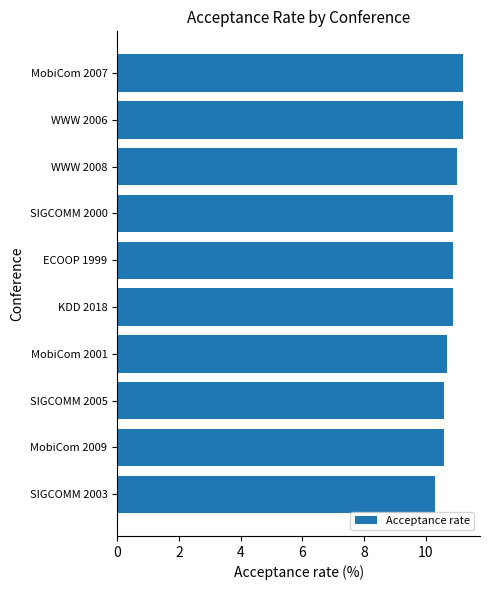

Approximately how many times larger is the value at MobiCom 2007 compared to WWW 2006?

1.0